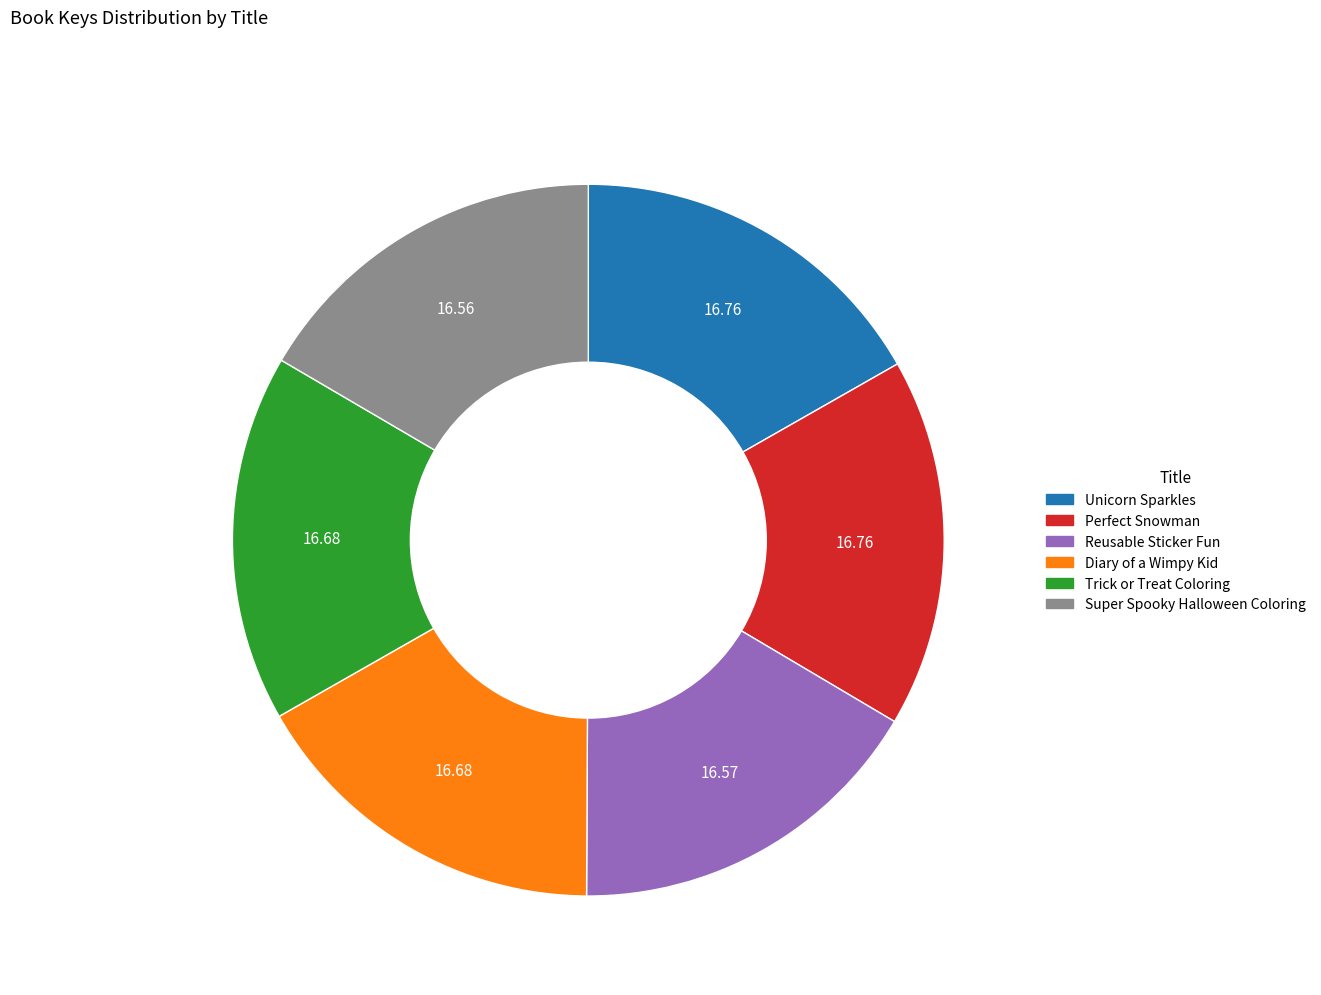

True or false: Perfect Snowman accounts for 10% of the total.

False